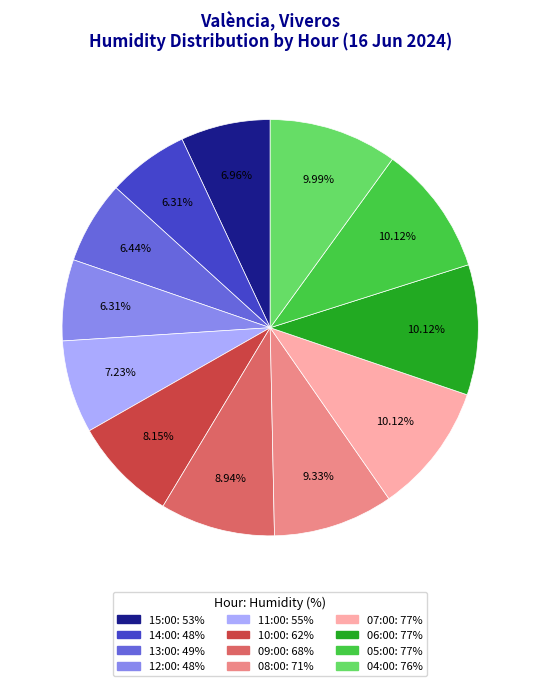

To the nearest percent, what portion does 04:00 represent?

10%